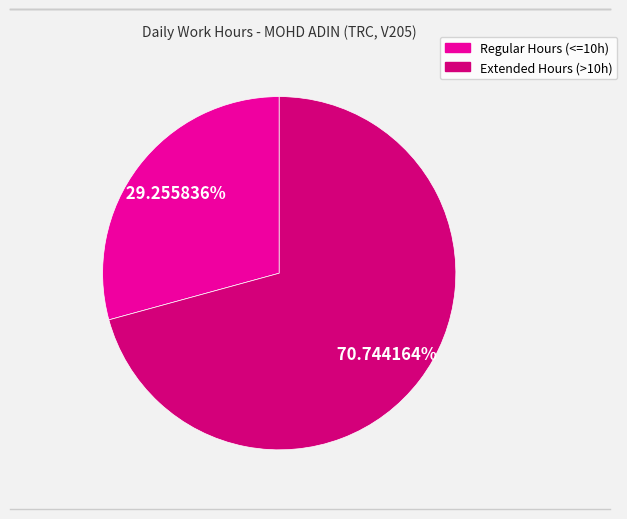

To the nearest percent, what is the difference between the largest and smallest slice percentages?

41%